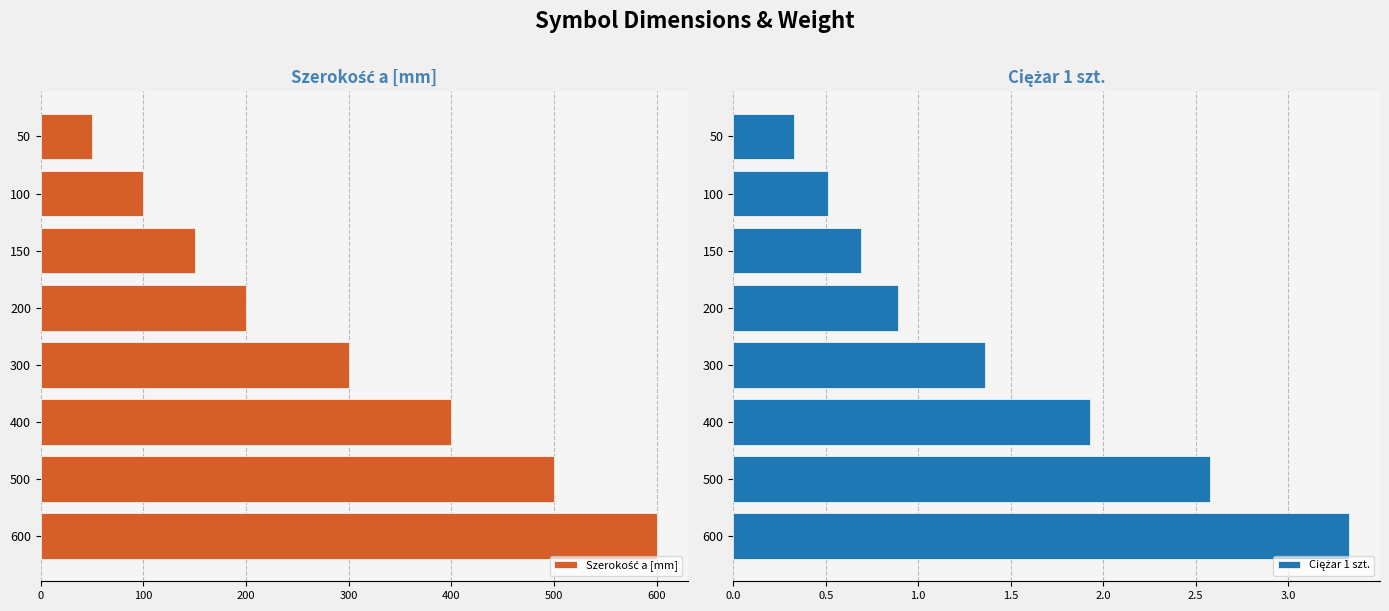

Read the Szerokość a [mm] value at 50.

50.0